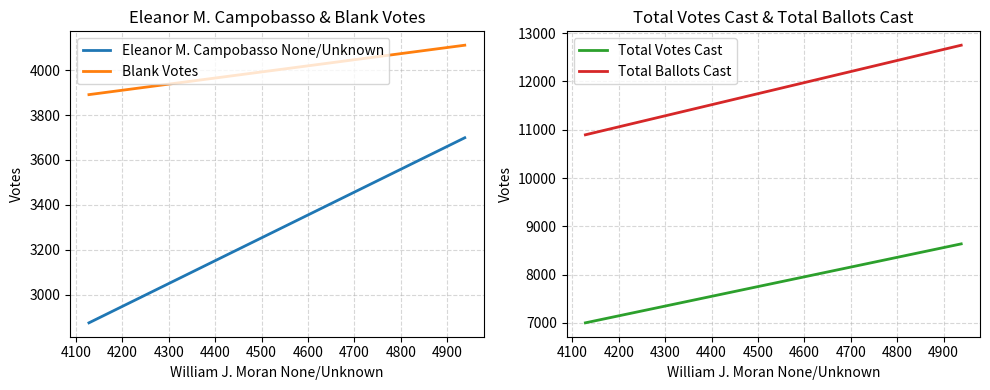

Which series has the largest total across all categories?

Total Ballots Cast